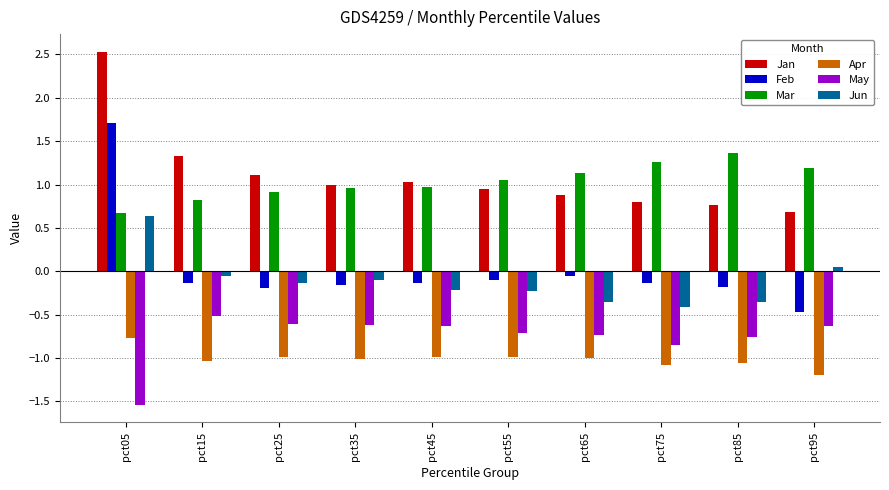

Rank the series at pct85 from highest to lowest value.

Mar, Jan, Feb, Jun, May, Apr